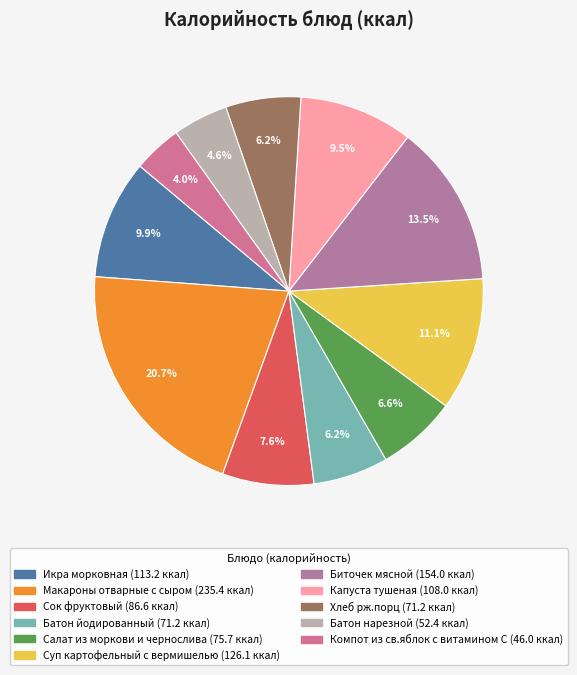

The Батон йодированный slice represents 6% of the pie. True or false?

True